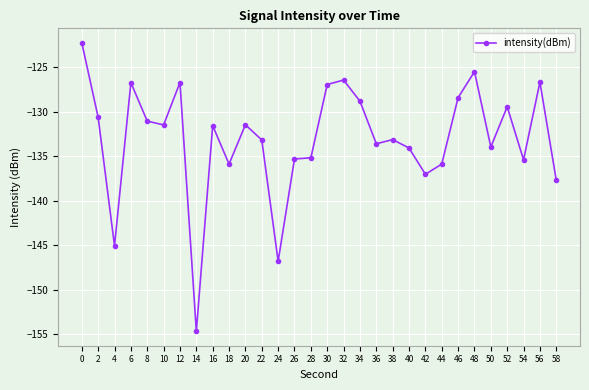

True or false: there are more than 0 points higher than both neighbors.

True